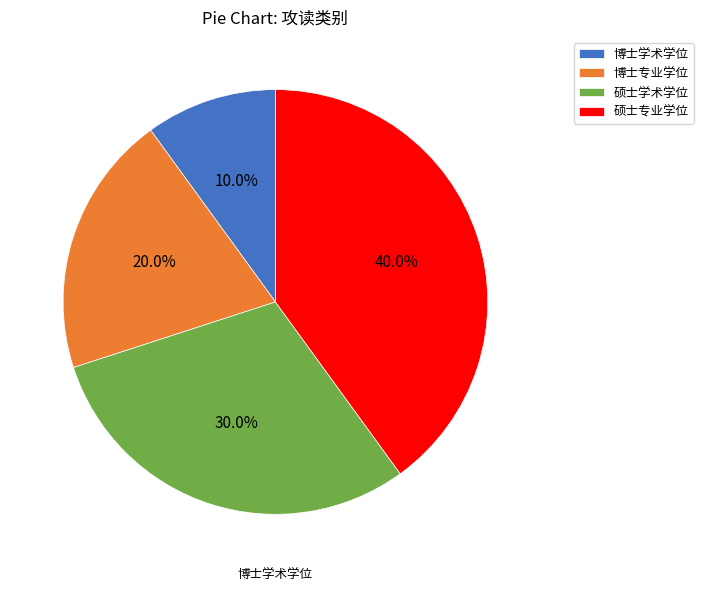

What percentage is the 硕士学术学位 slice, to the nearest percent?

30%